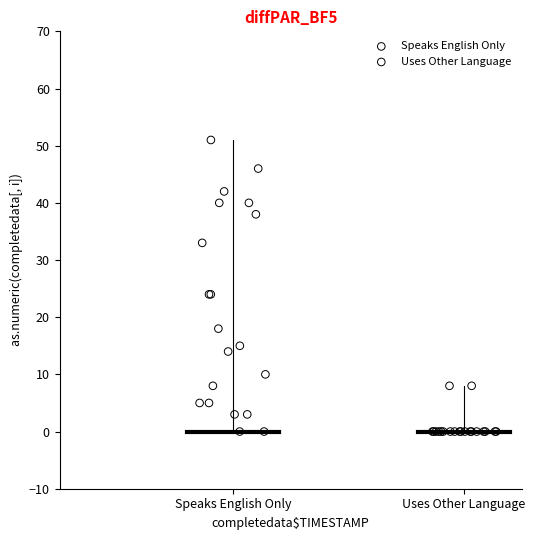

Which series has the largest Y range (max minus min)?

Speaks English Only